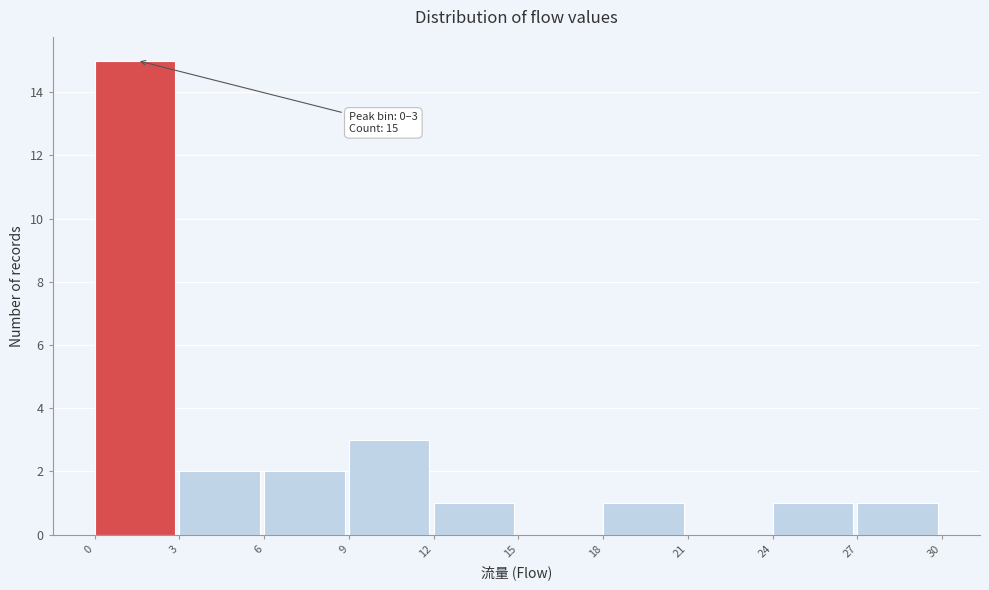

Over which range of the x-axis is the bar tallest?

0 to 3